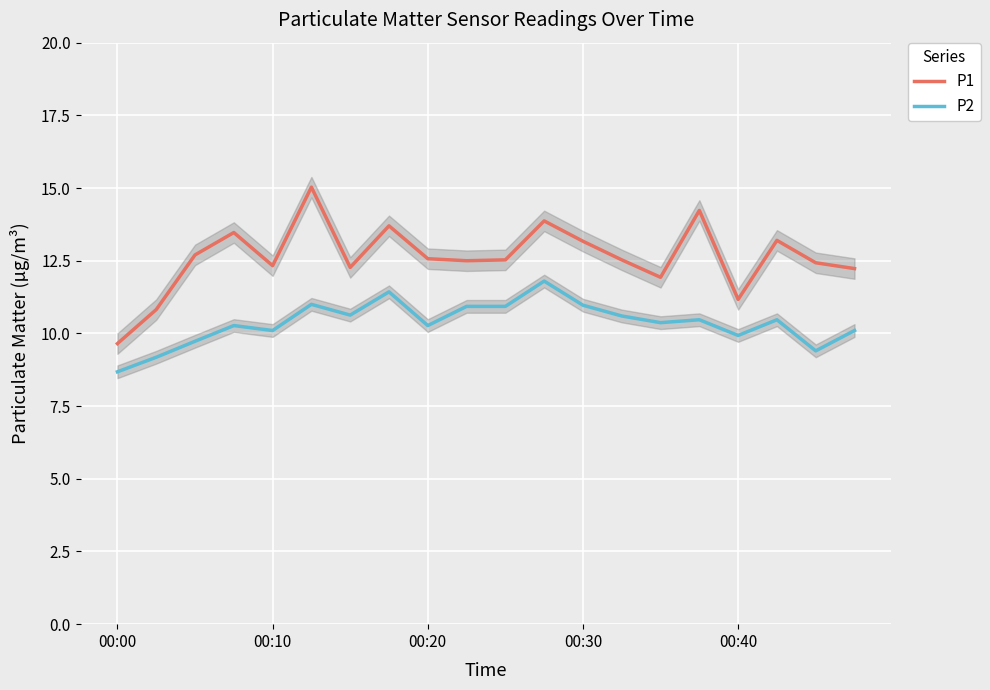

Reading left to right, extract all data points from this chart.

P1: 9.7	10.8	12.7	13.5	12.3	15.0	12.3	13.7	12.6	12.5	12.5	13.9	13.2	12.5	11.9	14.2	11.2	13.2	12.4	12.2
P2: 8.7	9.2	9.7	10.3	10.1	11.0	10.6	11.4	10.3	10.9	10.9	11.8	11.0	10.6	10.4	10.5	9.9	10.5	9.4	10.1